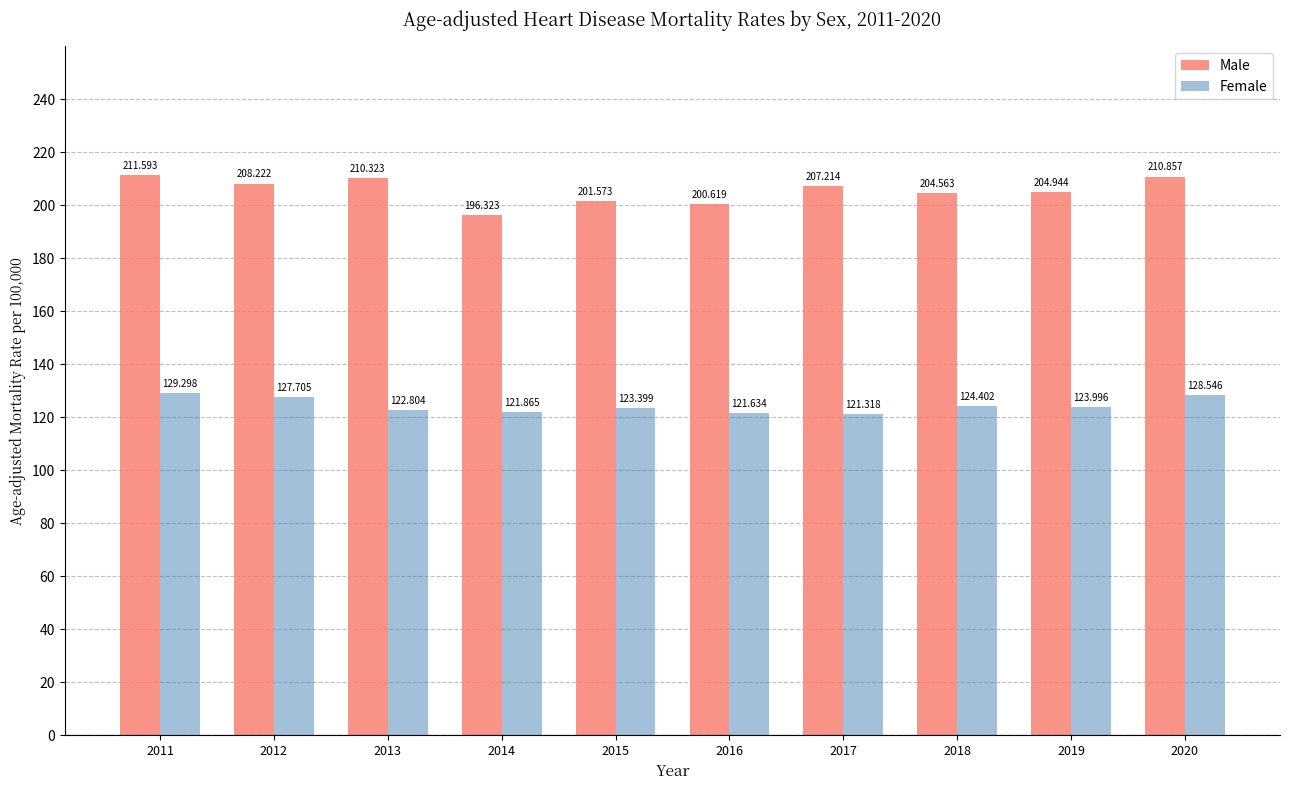

What are all the series names shown in the legend?

Male, Female